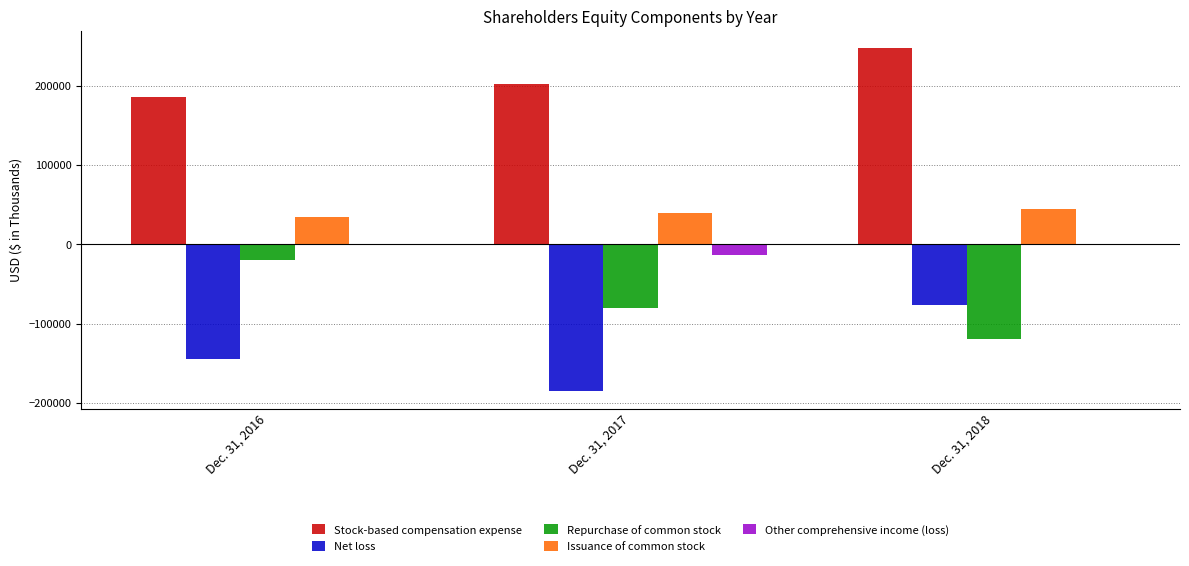

What is the maximum value for Issuance of common stock?

44710